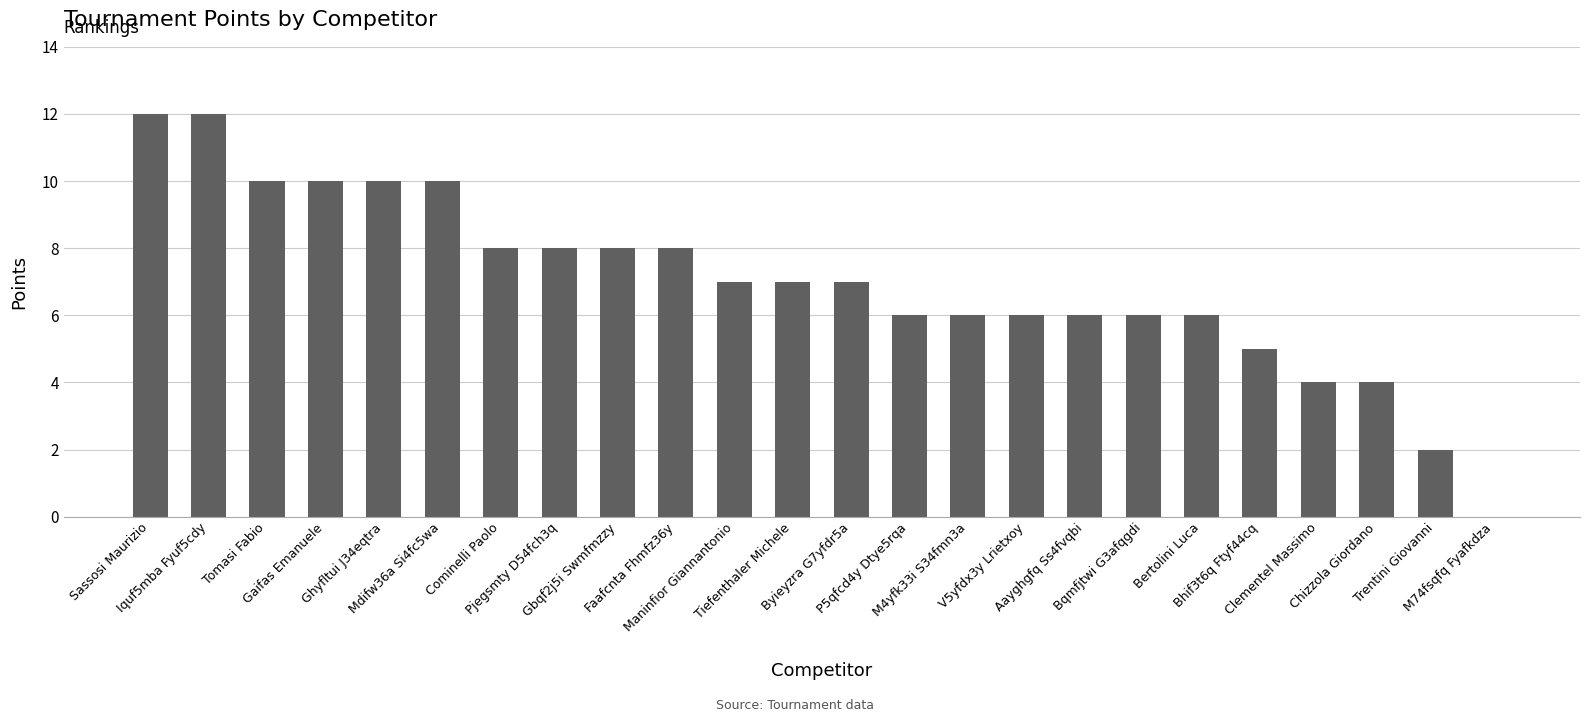

What is the maximum value shown in the chart?

12